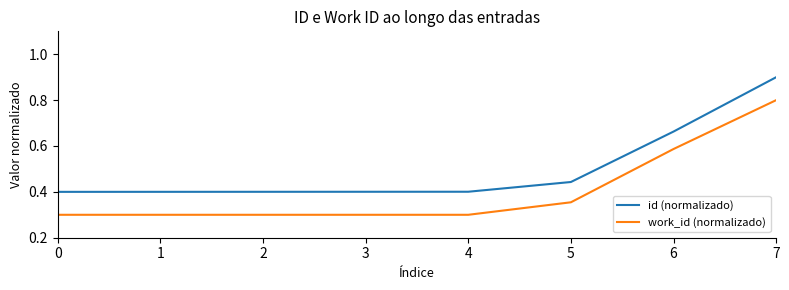

What is the maximum value for id (normalizado)?

0.9